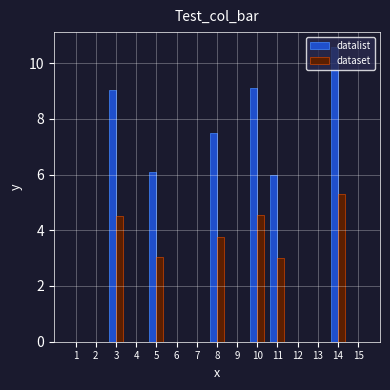

What is the difference between the datalist values at 3 and 15?

9.0